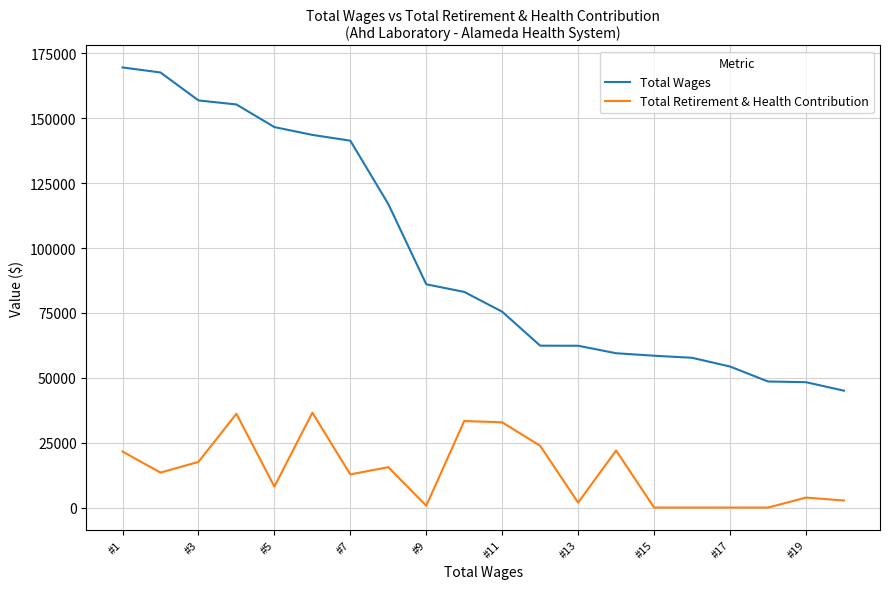

What is the average value of the Total Wages series?

96958